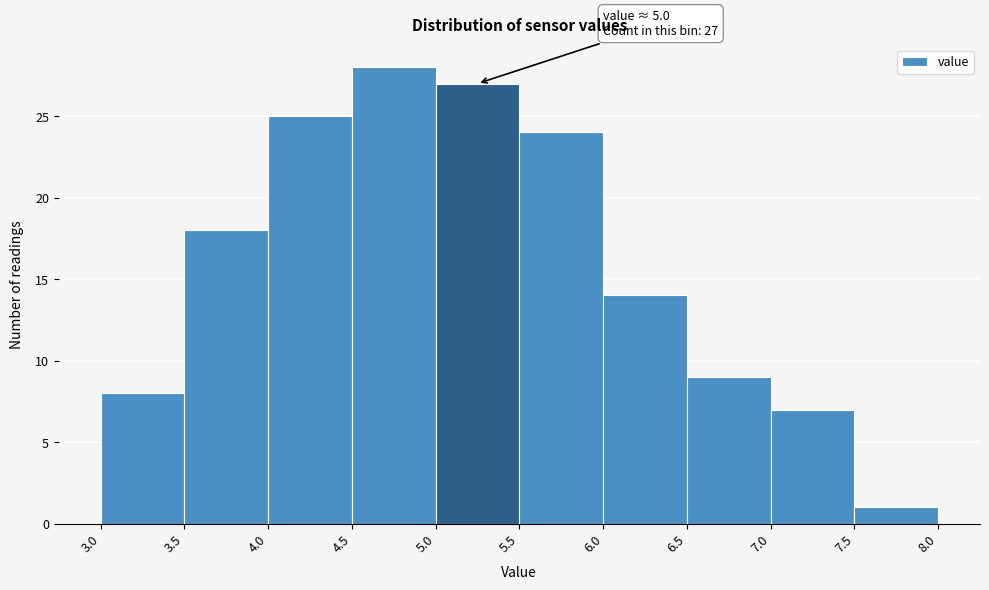

Which range on the x-axis has the tallest bar?

4.5 to 5.0